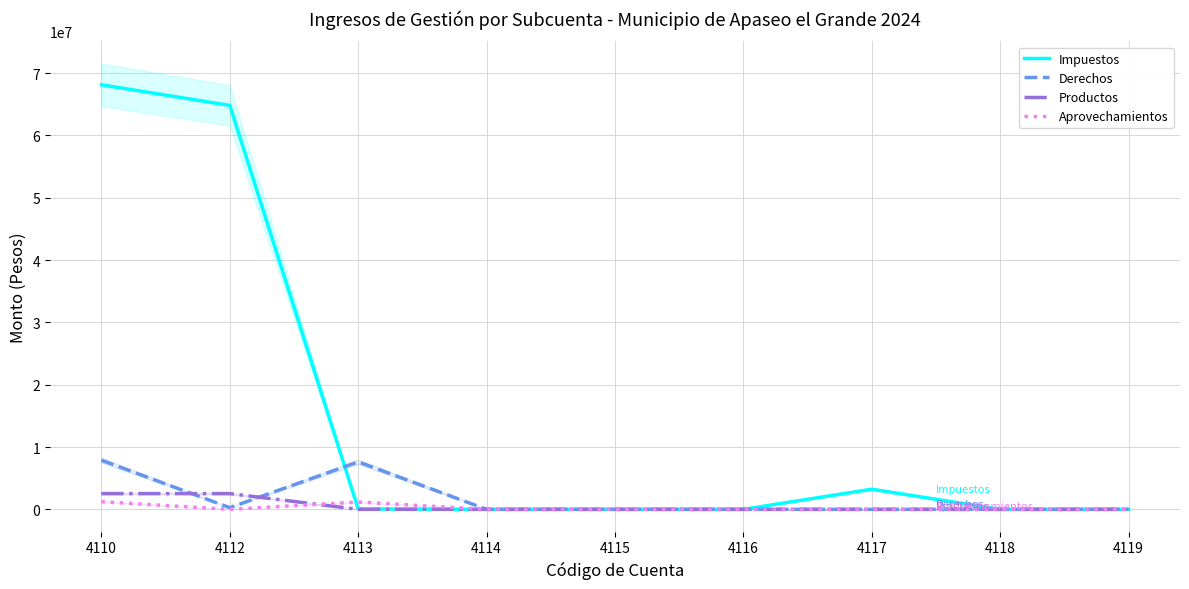

Reading right to left, what are all the values shown in this chart?

Impuestos: 4119=0.0	4118=0.0	4117=3231341.5	4116=0.0	4115=0.0	4114=0.0	4113=68003.6	4112=64820300.0	4110=68119645.2
Derechos: 4119=0.0	4118=0.0	4117=0.0	4116=0.0	4115=0.0	4114=0.0	4113=7617350.9	4112=268576.9	4110=7885927.9
Productos: 4119=0.0	4118=0.0	4117=0.0	4116=0.0	4115=0.0	4114=0.0	4113=0.0	4112=2527112.9	4110=2527112.9
Aprovechamientos: 4119=0.0	4118=0.0	4117=0.0	4116=0.0	4115=0.0	4114=0.0	4113=1171525.1	4112=0.0	4110=1227620.9